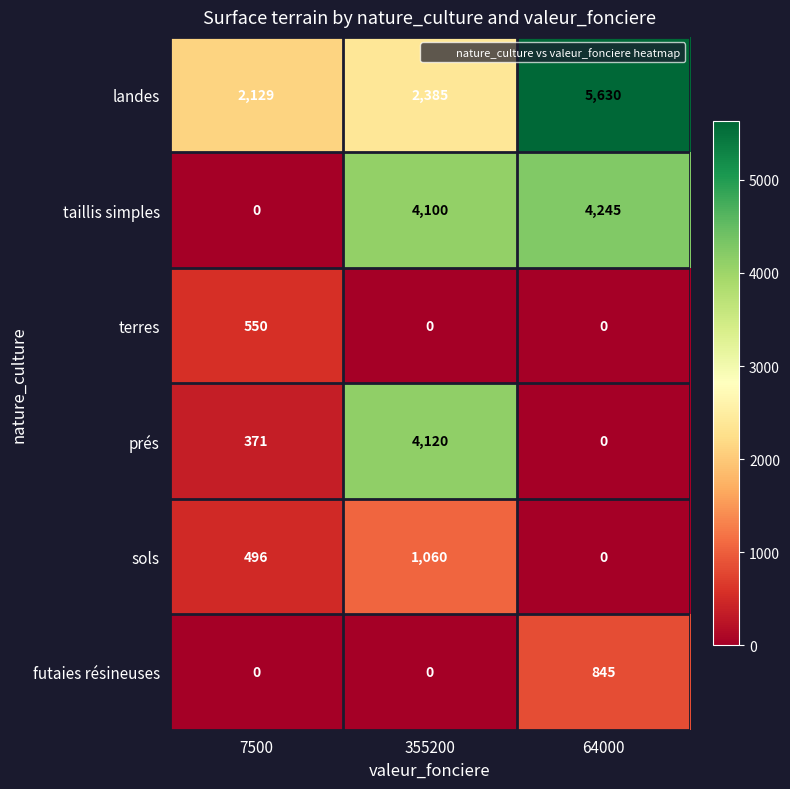

True or false: prés has a value of 2553 at 355200.

False